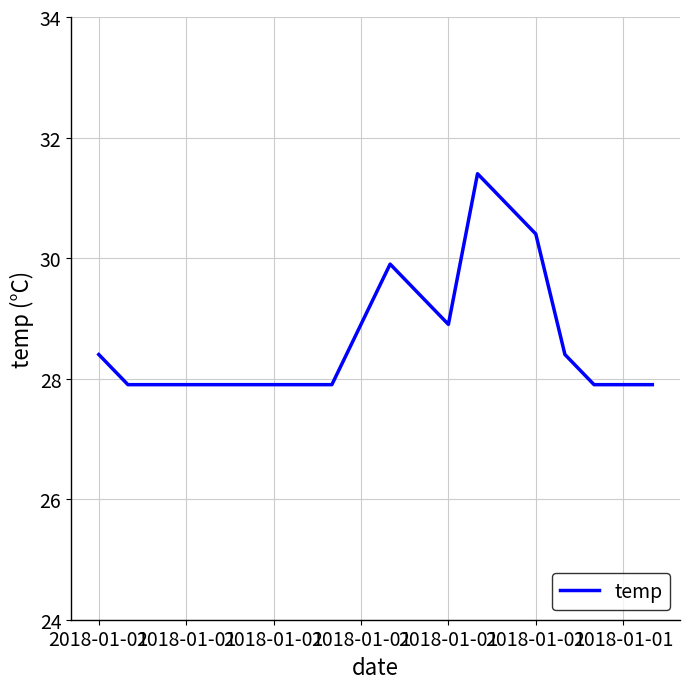

What is the greatest value displayed?

31.4